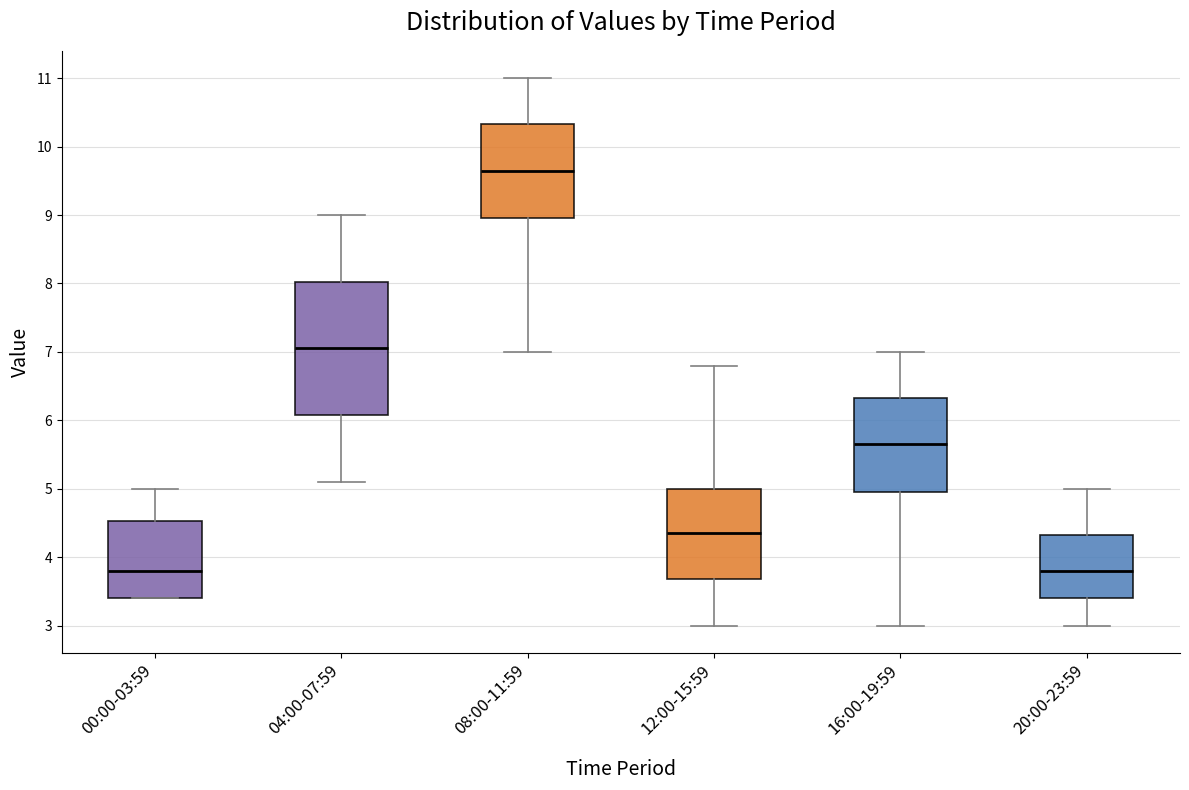

Where is the upper edge of the box for 12:00-15:59 on the y-axis? The values are not printed on the chart, so give them approximately, as read against the axis.

5.0